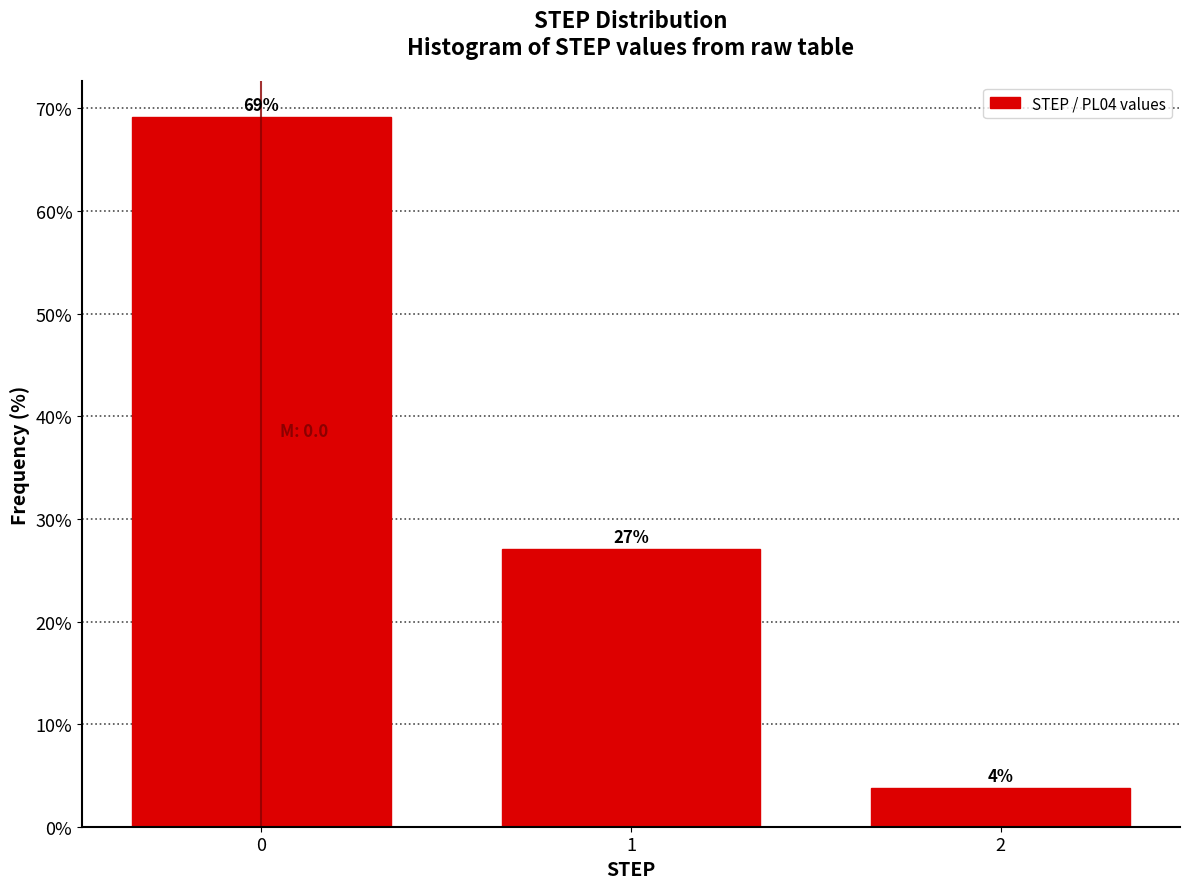

True or false: the data shows 120.7 at 0.

False